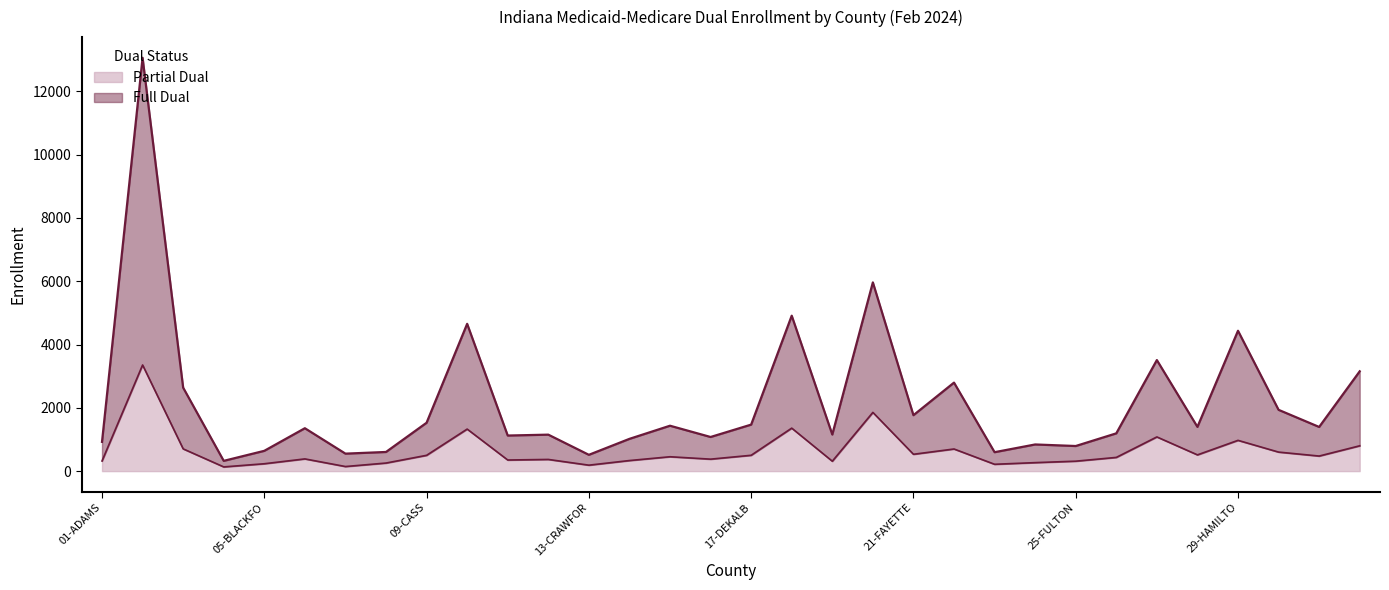

Reading left to right, extract all data points from this chart.

Partial Dual: 320	3353	703	133	233	386	145	255	499	1328	351	369	188	334	454	378	500	1358	313	1855	532	699	216	268	314	433	1080	513	972	601	476	800
Full Dual: 924	13058	2637	324	641	1355	552	605	1528	4653	1124	1152	515	1019	1434	1078	1469	4910	1156	5962	1767	2796	598	842	793	1193	3508	1397	4434	1936	1395	3153